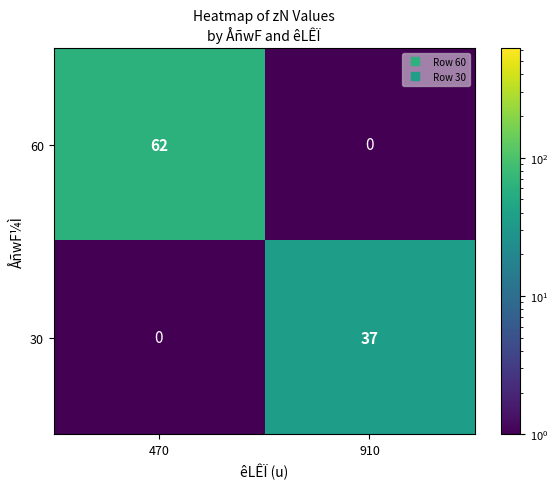

What is the spread (max minus min) of values at 470?

62